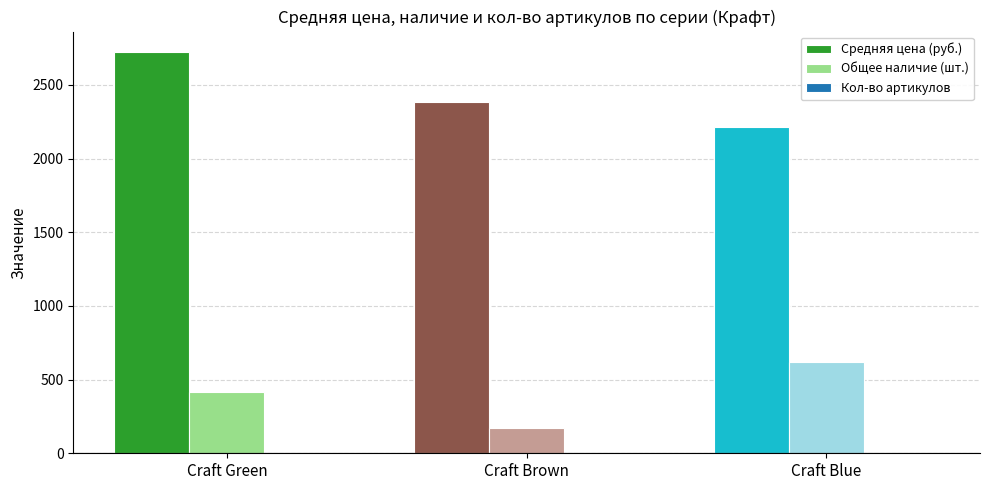

At which label does Средняя цена (руб.) reach its peak?

Craft Green